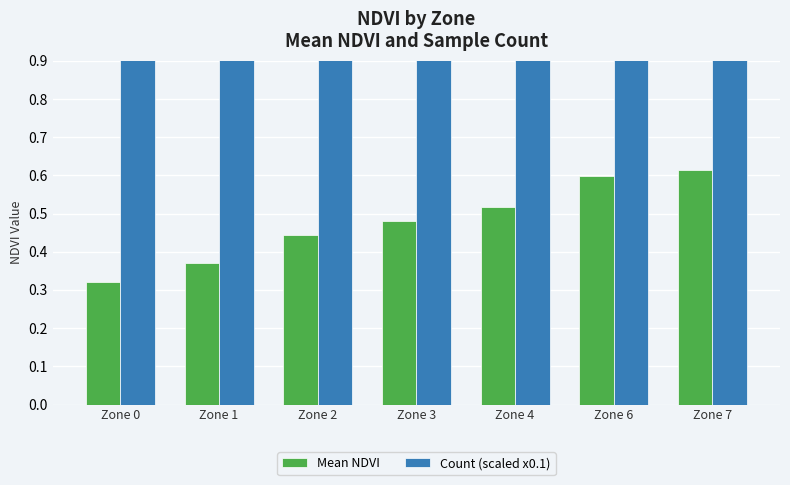

List the labels in order of Count (scaled x0.1) value, largest first.

Zone 7, Zone 3, Zone 2, Zone 6, Zone 4, Zone 1, Zone 0